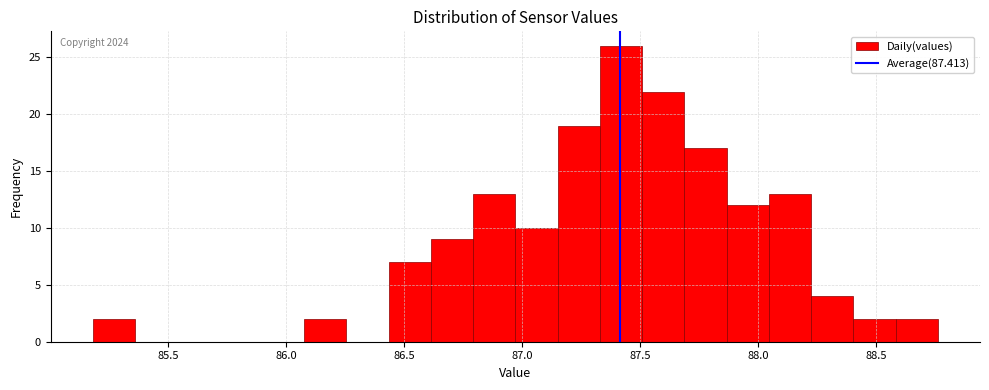

Read against the x-axis, roughly where is the centre of the tallest bar?

87.40